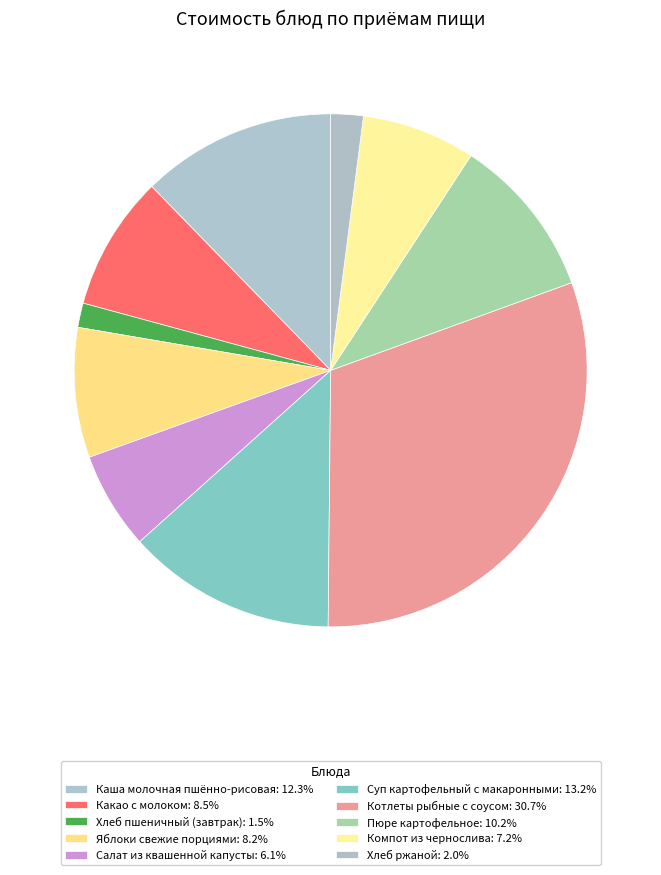

To the nearest percent, what portion does Пюре картофельное represent?

10%